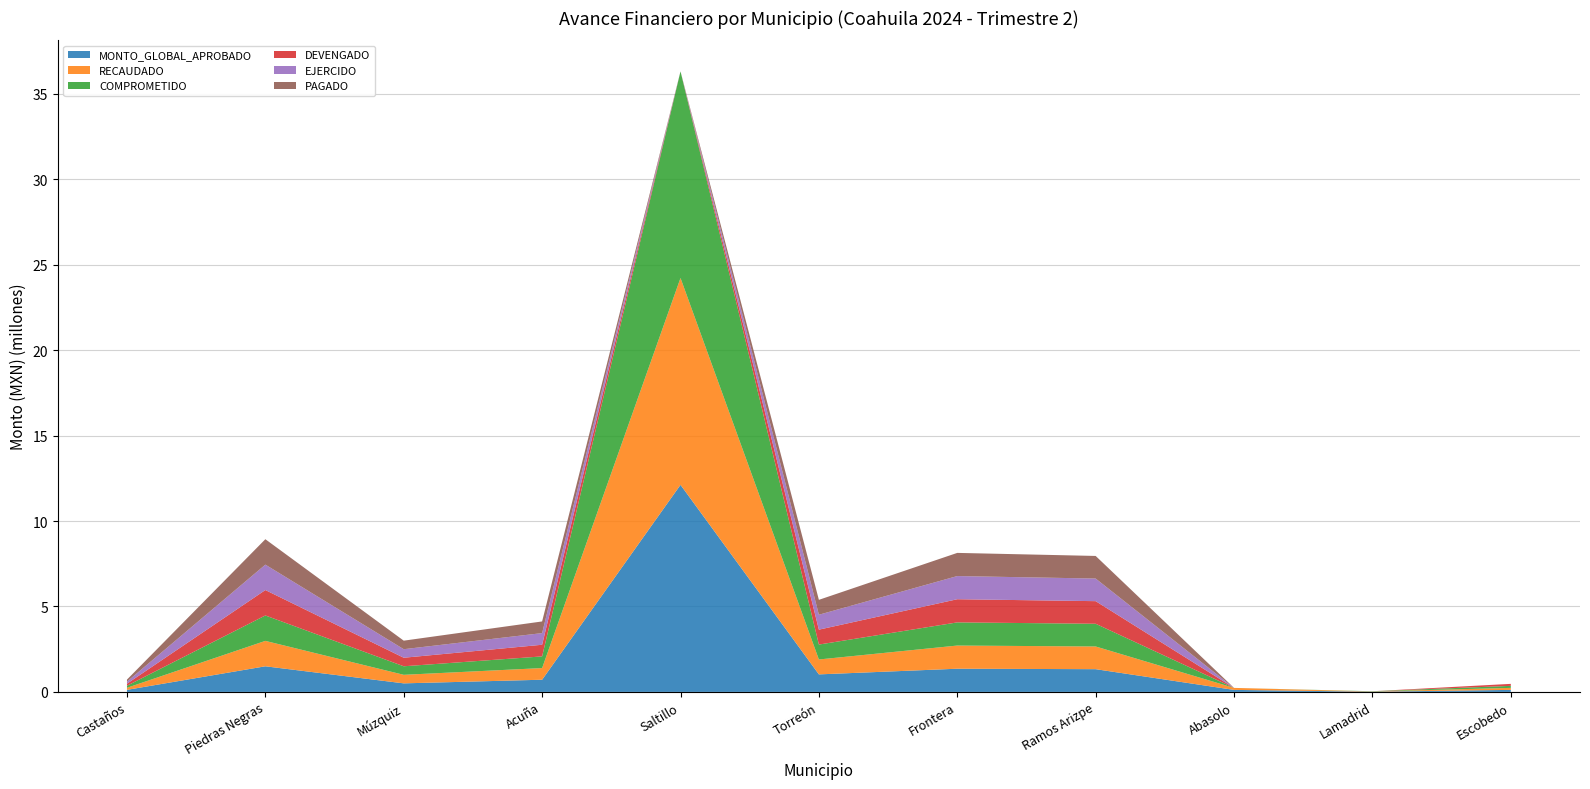

Reading left to right, transcribe all the data shown in this chart.

MONTO_GLOBAL_APROBADO: Castaños=120000.0	Piedras Negras=1498565.0	Múzquiz=500199.0	Acuña=712749.8	Saltillo=12116414.7	Torreón=1025224.4	Frontera=1356869.4	Ramos Arizpe=1330000.0	Abasolo=117250.0	Lamadrid=12695.3	Escobedo=117711.7
RECAUDADO: Castaños=119880.0	Piedras Negras=1487279.0	Múzquiz=499698.8	Acuña=682139.6	Saltillo=12104298.3	Torreón=872444.2	Frontera=1355512.6	Ramos Arizpe=1328670.0	Abasolo=117132.8	Lamadrid=12682.6	Escobedo=117594.0
COMPROMETIDO: Castaños=119880.0	Piedras Negras=1487279.0	Múzquiz=499644.8	Acuña=682139.6	Saltillo=12091325.6	Torreón=872444.2	Frontera=1355512.6	Ramos Arizpe=1328670.0	Abasolo=0.0	Lamadrid=12682.6	Escobedo=117594.0
DEVENGADO: Castaños=119880.0	Piedras Negras=1487279.0	Múzquiz=499644.8	Acuña=682139.6	Saltillo=0.0	Torreón=872444.2	Frontera=1355512.6	Ramos Arizpe=1322943.0	Abasolo=0.0	Lamadrid=0.0	Escobedo=117594.0
EJERCIDO: Castaños=119880.0	Piedras Negras=1487279.0	Múzquiz=499644.8	Acuña=682139.6	Saltillo=0.0	Torreón=872444.2	Frontera=1355512.6	Ramos Arizpe=1322943.0	Abasolo=0.0	Lamadrid=0.0	Escobedo=0.0
PAGADO: Castaños=119880.0	Piedras Negras=1487279.0	Múzquiz=499644.8	Acuña=682139.6	Saltillo=0.0	Torreón=872444.2	Frontera=1355512.6	Ramos Arizpe=1322943.0	Abasolo=0.0	Lamadrid=0.0	Escobedo=0.0